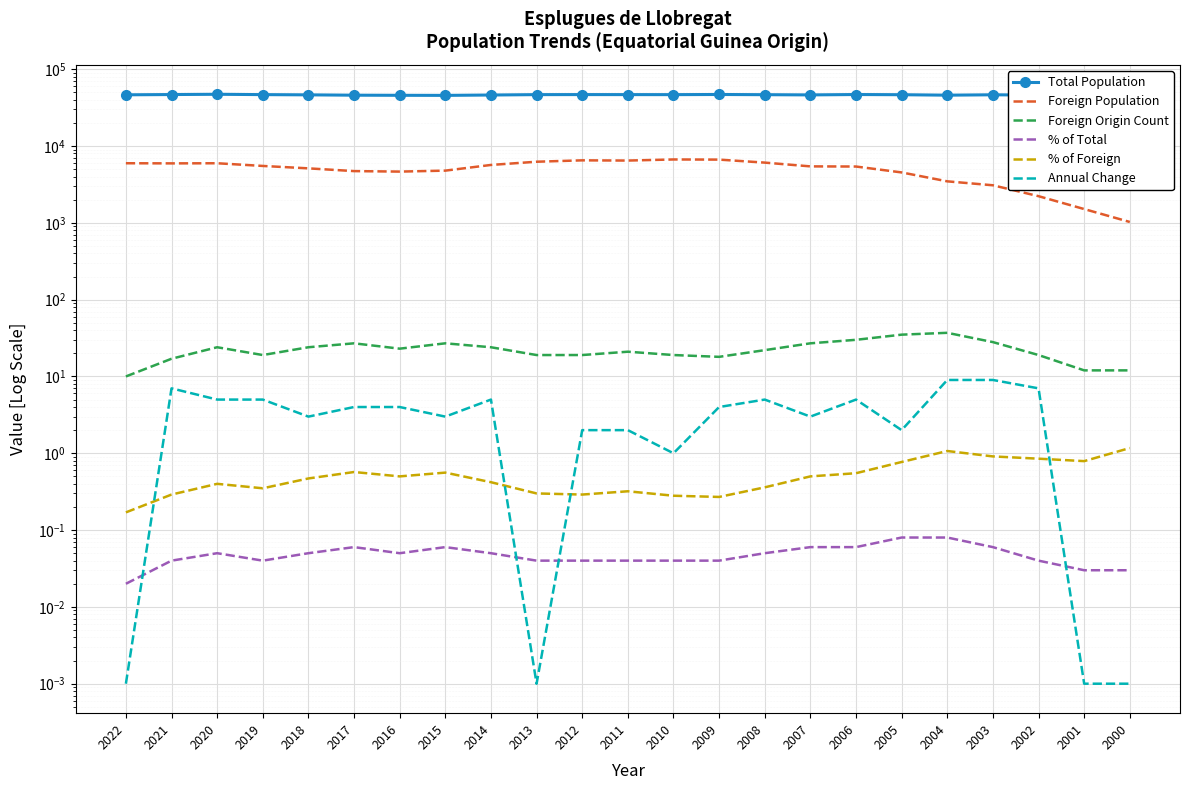

Which series has the largest total across all categories?

Total Population